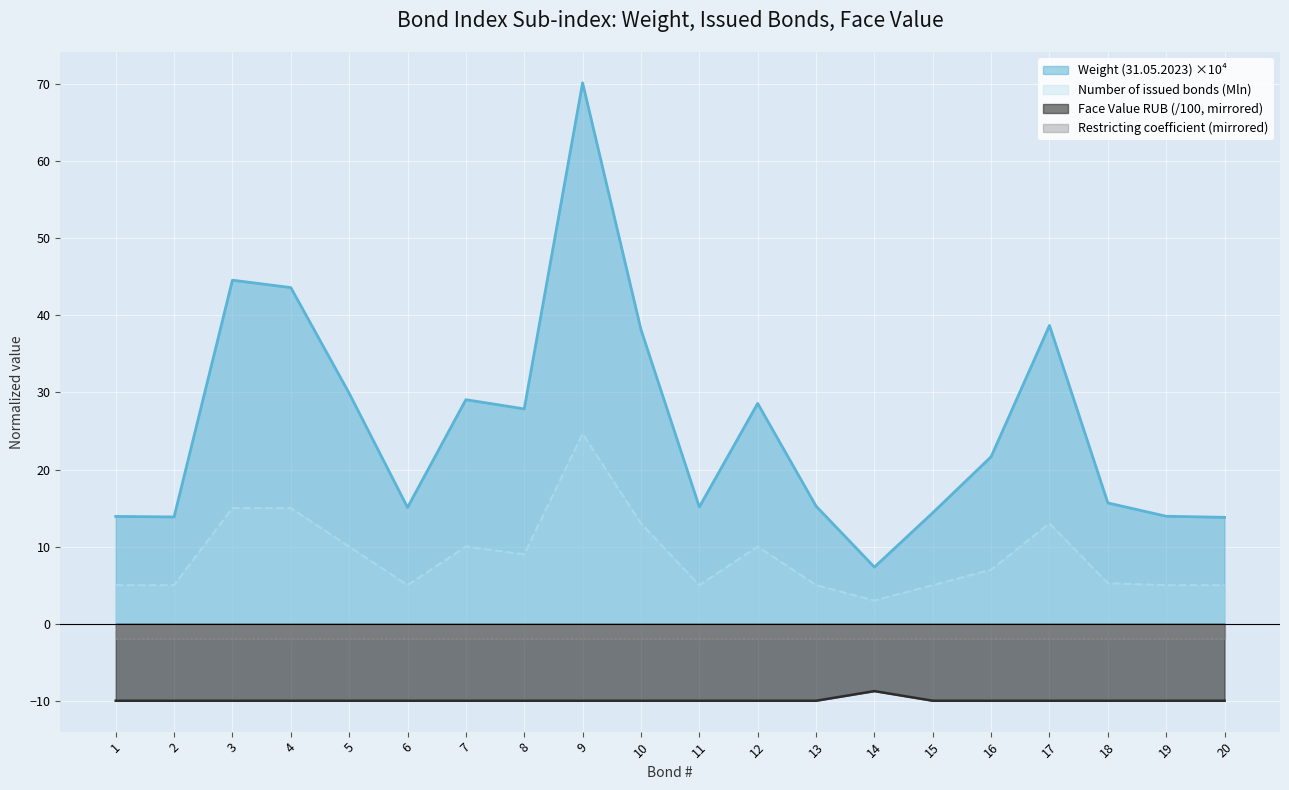

What is the minimum value for Number of issued bonds (Mln)?

3.0